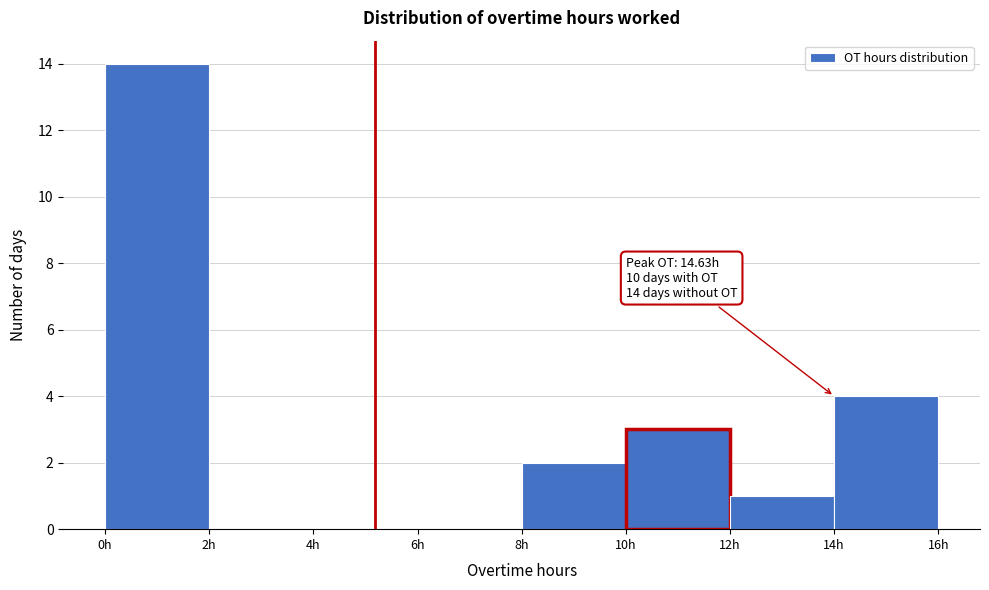

Which range on the x-axis has the tallest bar?

0 to 2